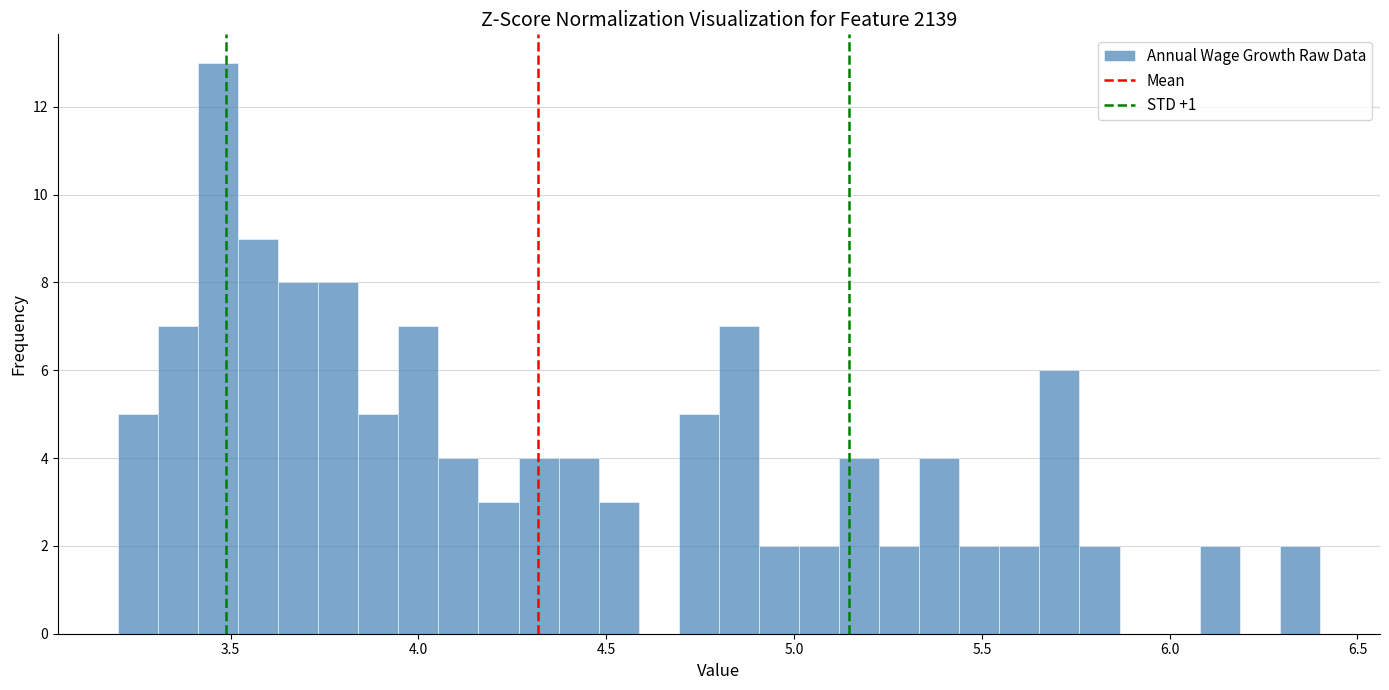

Read against the x-axis, roughly where is the centre of the tallest bar?

3.45